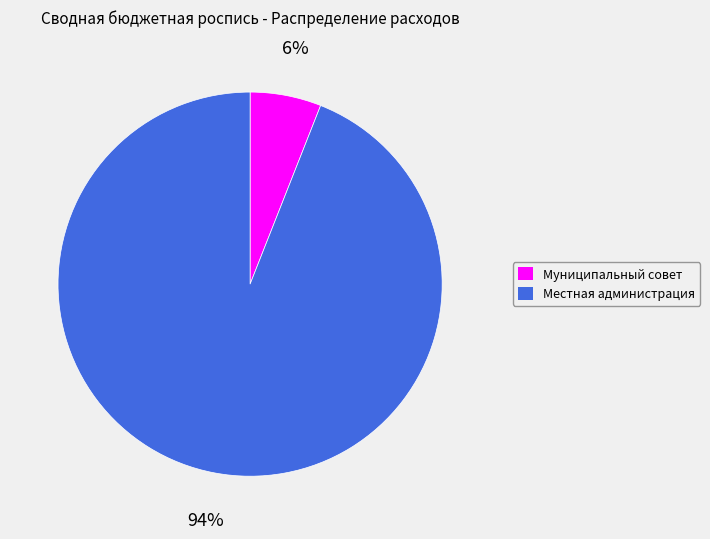

Between Муниципальный совет and Местная администрация, which is larger?

Местная администрация